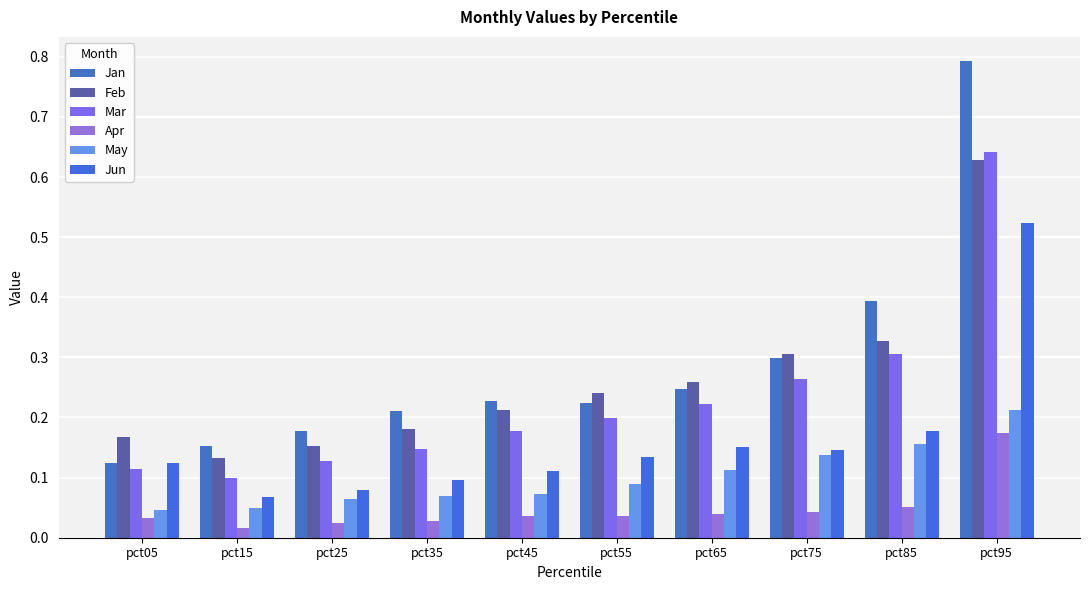

What is the difference between the second highest and second lowest values in the Feb series?

0.2